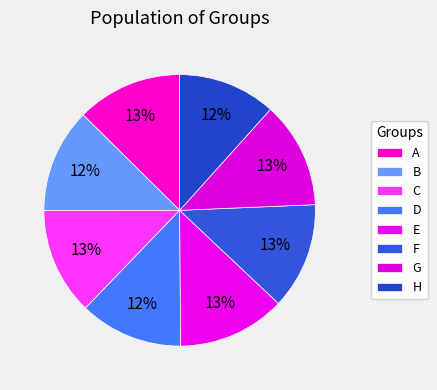

How many slices are in this pie chart?

8